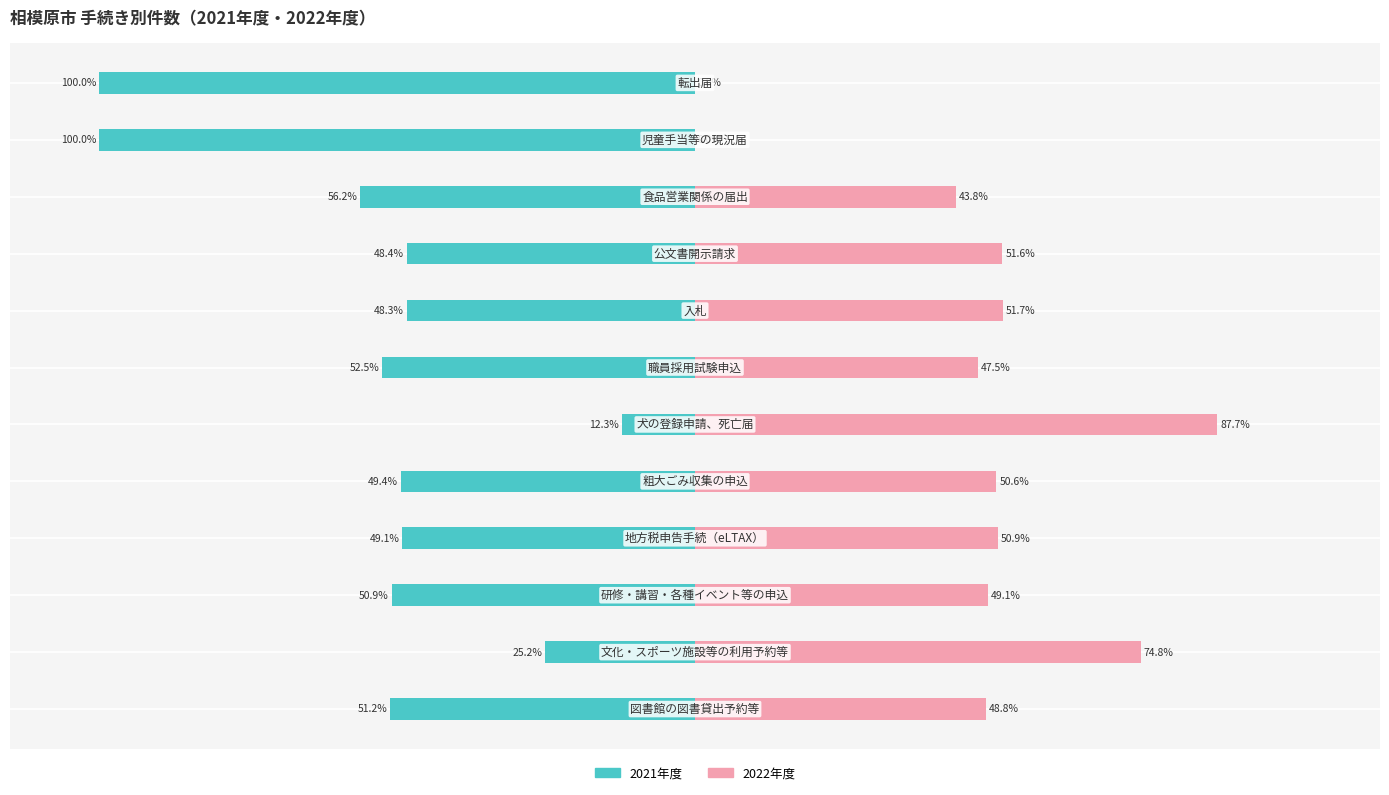

How many bars are there in each group?

2